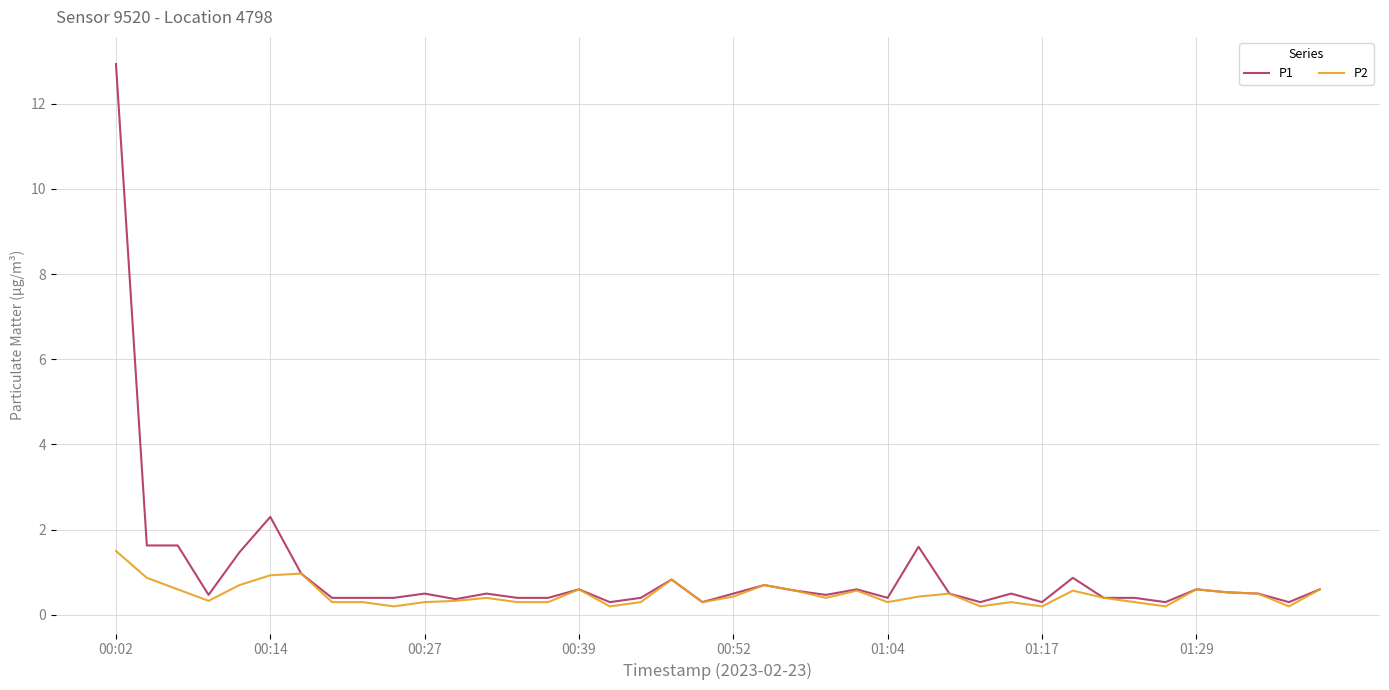

How many lines are shown in the chart?

2